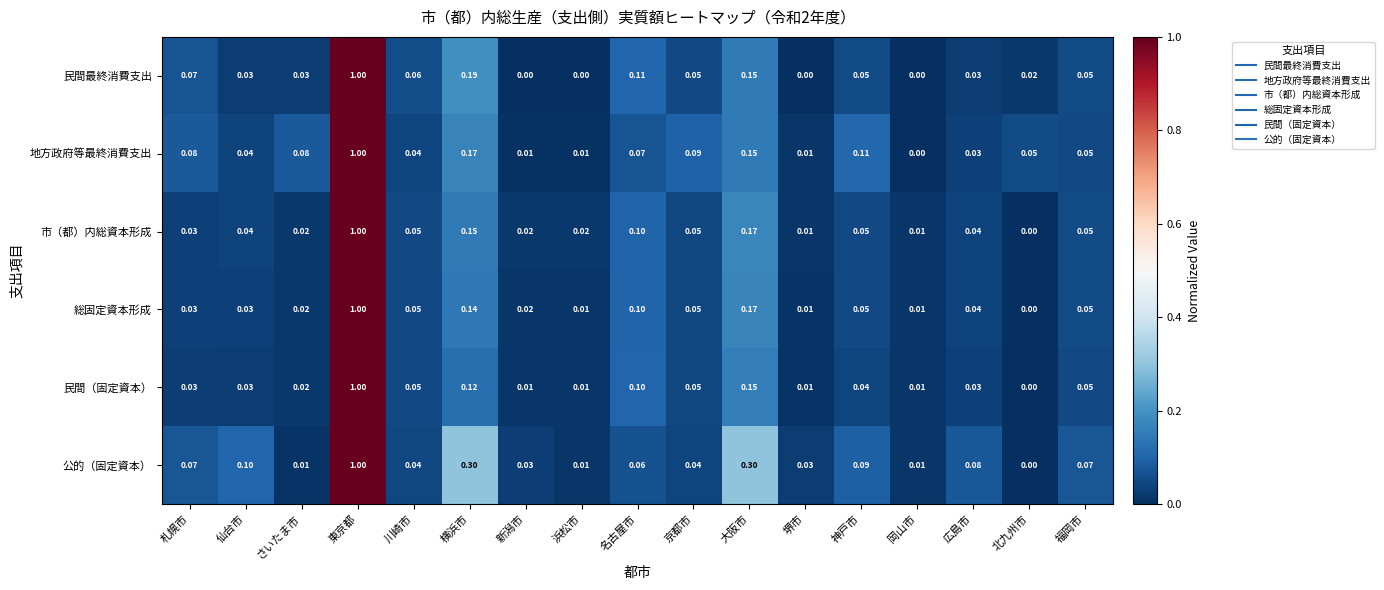

Which series has the largest total across all categories?

公的（固定資本）